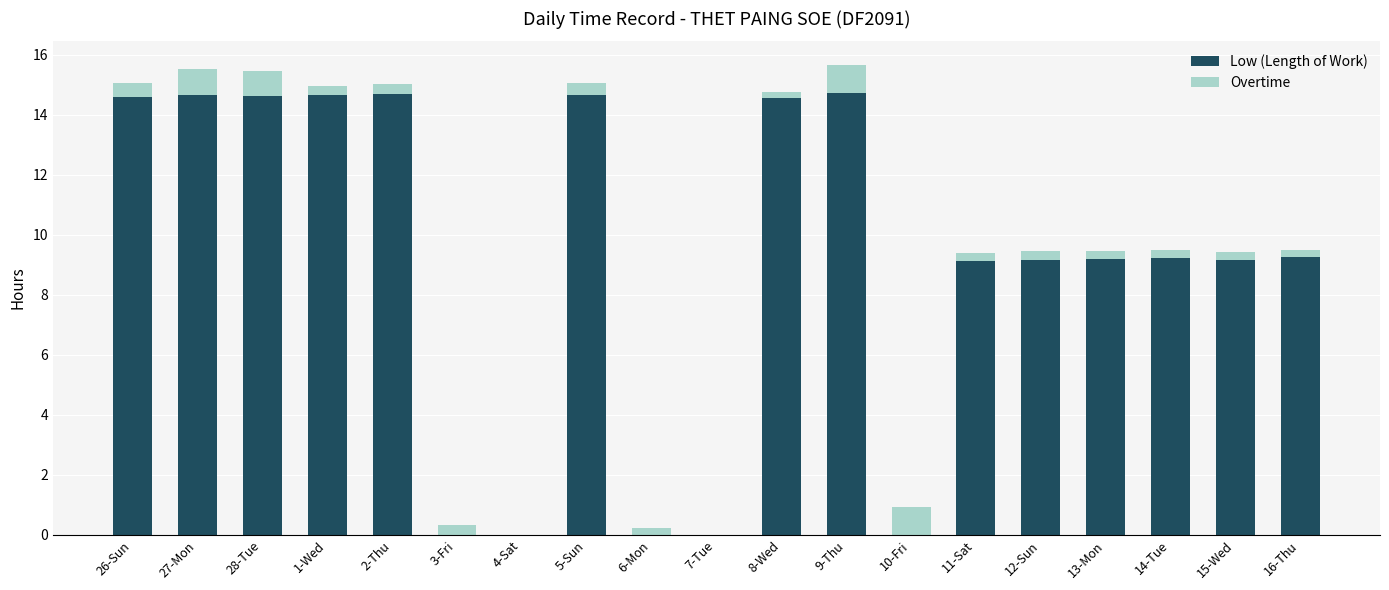

The value of Low (Length of Work) at 10-Fri is 0.0. True or false?

True